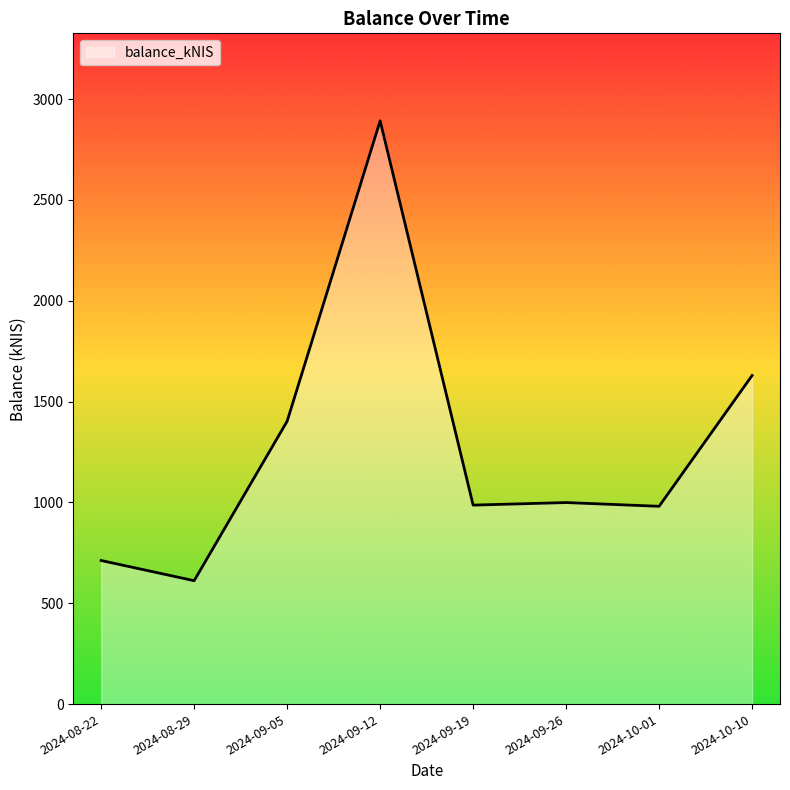

Is it true that the value at 2024-10-10 is 762.4?

False